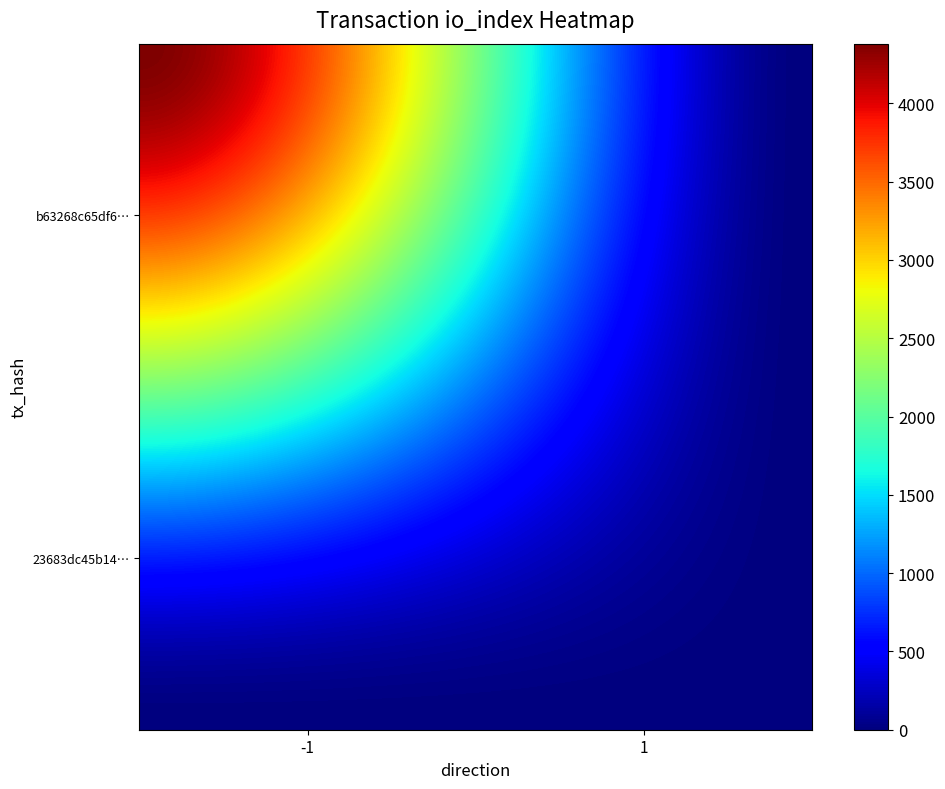

Reading left to right, list all the values displayed in this chart.

b63268c65df6d663074a06951948a130f0220ea: -1=4381	1=0
23683dc45b14bd18091a6e1a7fd601baee7c099: -1=0	1=0